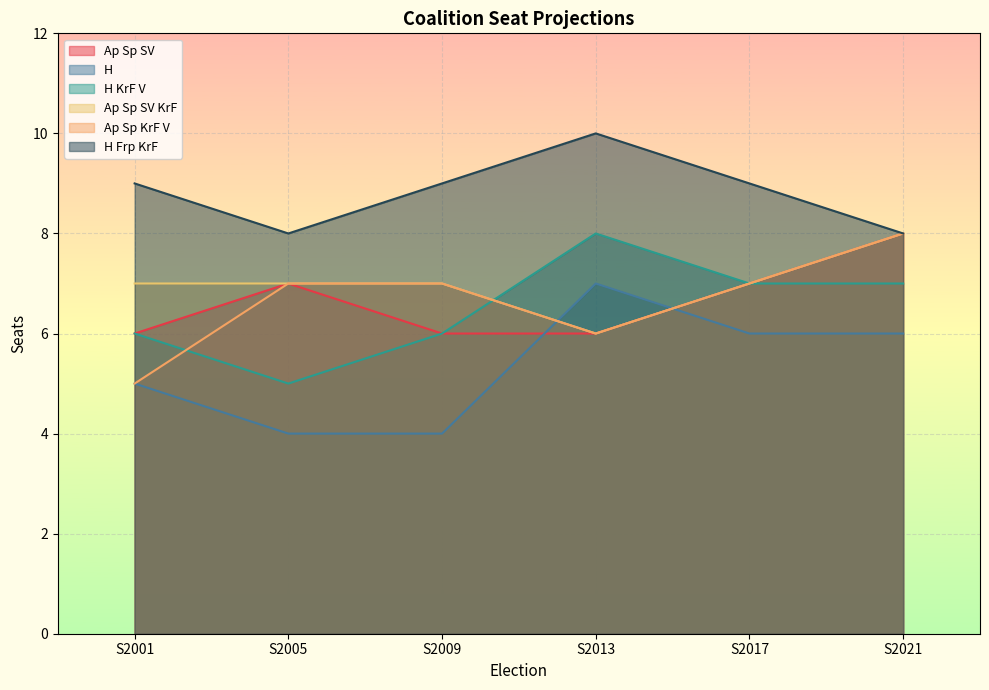

Which label corresponds to the largest value in the chart?

S2013